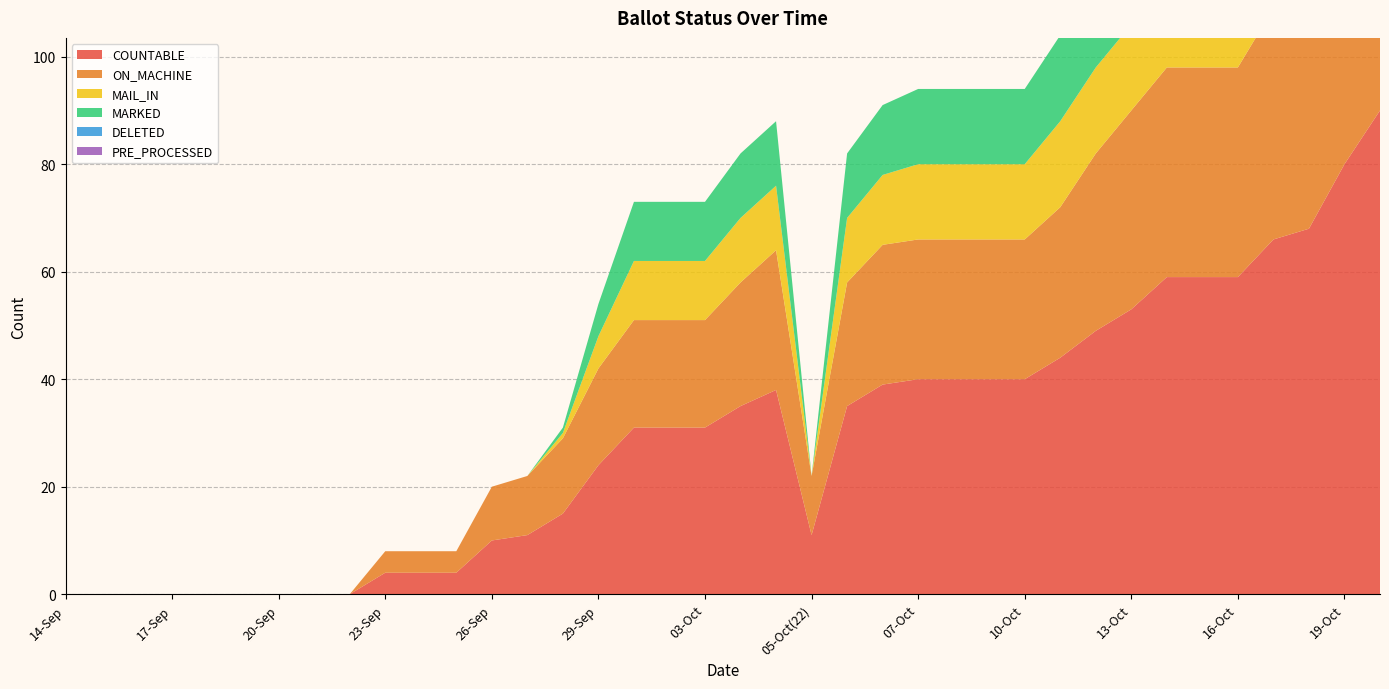

Reading left to right, list all the values displayed in this chart.

COUNTABLE: 0	0	0	0	0	0	0	0	0	4	4	4	10	11	15	24	31	31	31	35	38	11	35	39	40	40	40	40	44	49	53	59	59	59	66	68	80	90
ON_MACHINE: 0	0	0	0	0	0	0	0	0	4	4	4	10	11	14	18	20	20	20	23	26	11	23	26	26	26	26	26	28	33	37	39	39	39	43	44	55	64
MAIL_IN: 0	0	0	0	0	0	0	0	0	0	0	0	0	0	1	6	11	11	11	12	12	0	12	13	14	14	14	14	16	16	16	20	20	20	23	24	25	26
MARKED: 0	0	0	0	0	0	0	0	0	0	0	0	0	0	1	6	11	11	11	12	12	0	12	13	14	14	14	14	16	16	16	20	20	20	23	24	25	26
DELETED: 0	0	0	0	0	0	0	0	0	0	0	0	0	0	0	0	0	0	0	0	0	0	0	0	0	0	0	0	0	1	1	1	1	1	1	1	1	1
PRE_PROCESSED: 0	0	0	0	0	0	0	0	0	0	0	0	0	0	0	0	0	0	0	0	0	0	0	0	0	0	0	0	0	0	0	0	0	0	0	0	0	0